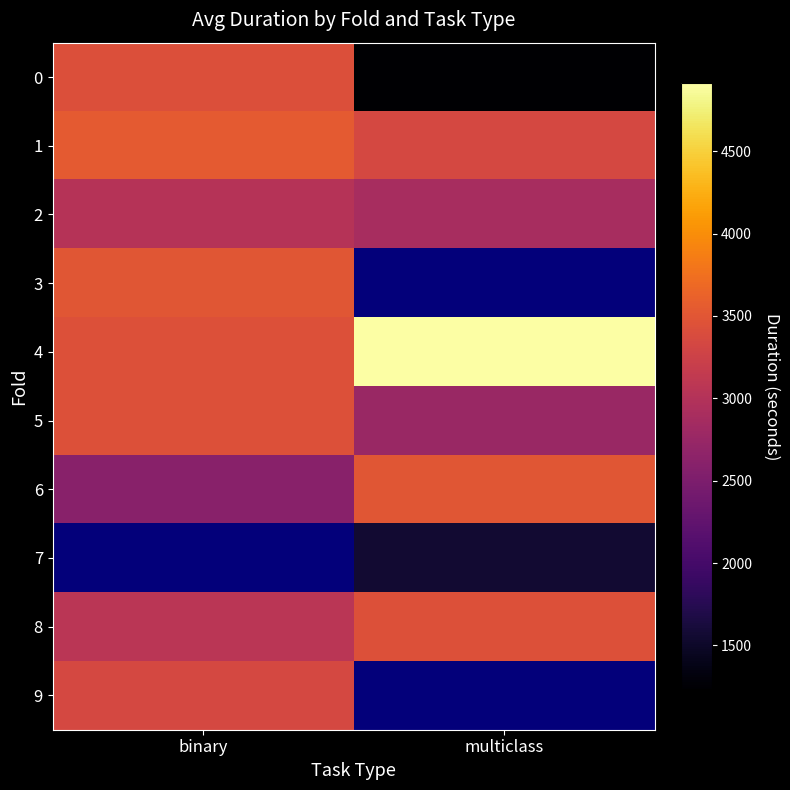

How many data points in 0 are less than 3419?

1